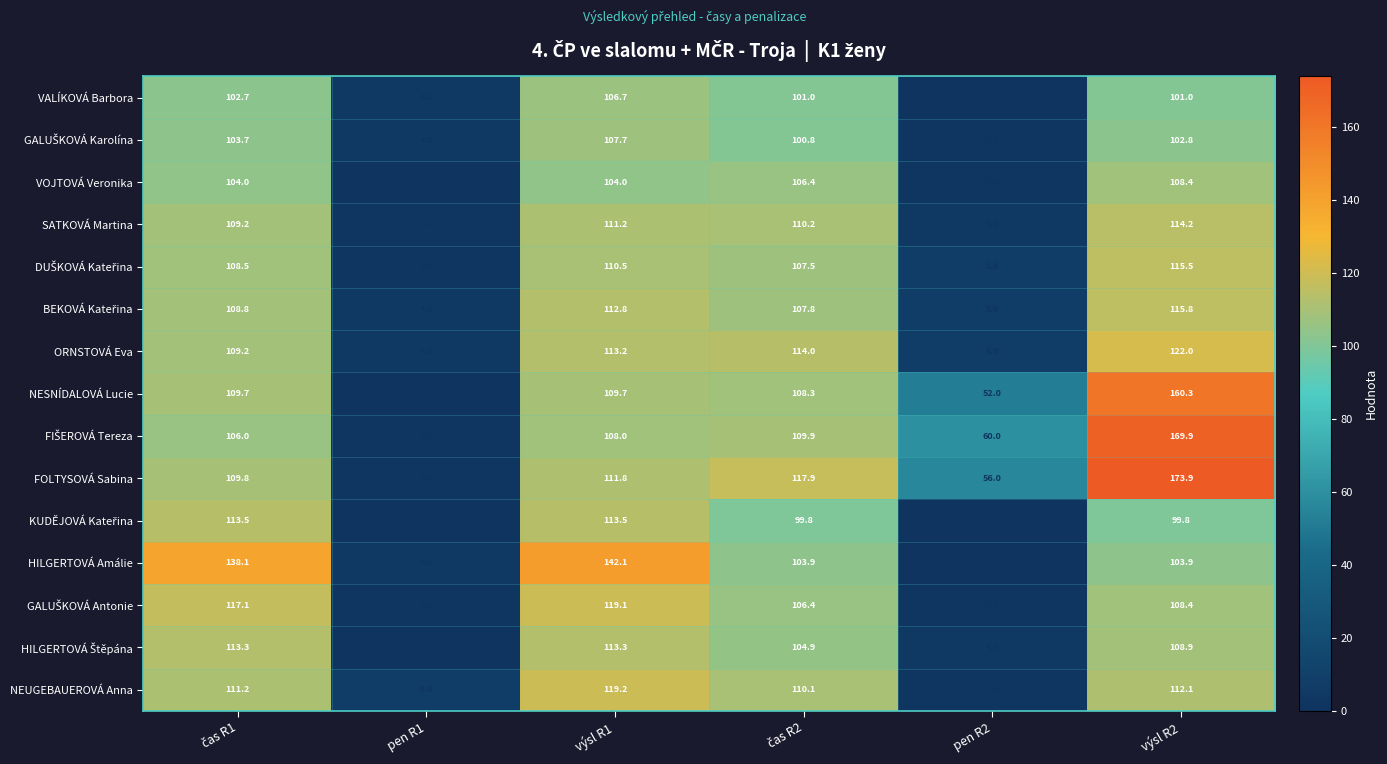

What is the spread (max minus min) of values at pen R2?

60.0